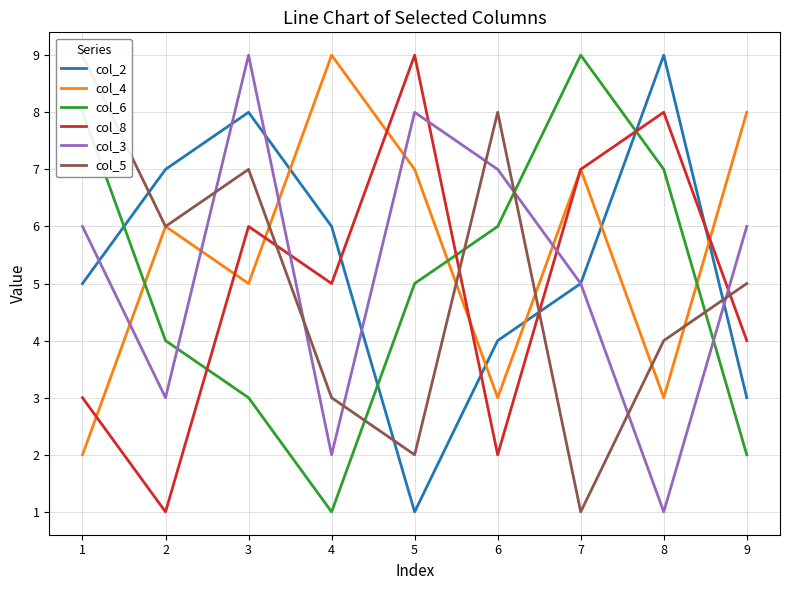

At which label does col_5 reach its minimum?

7